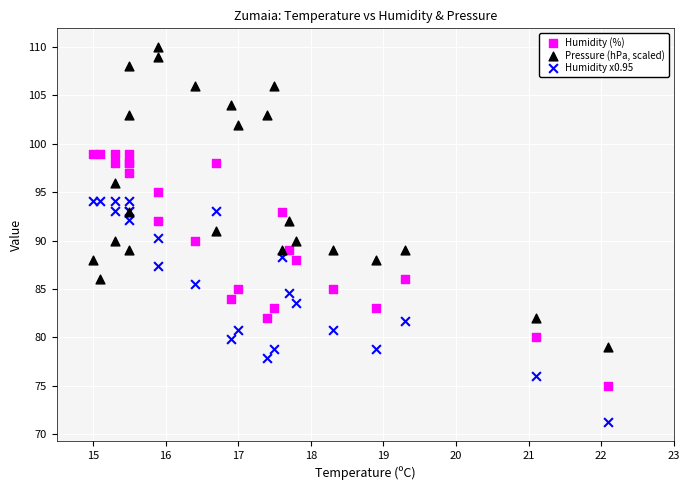

Which series reaches the maximum Y coordinate?

Pressure (hPa, scaled)